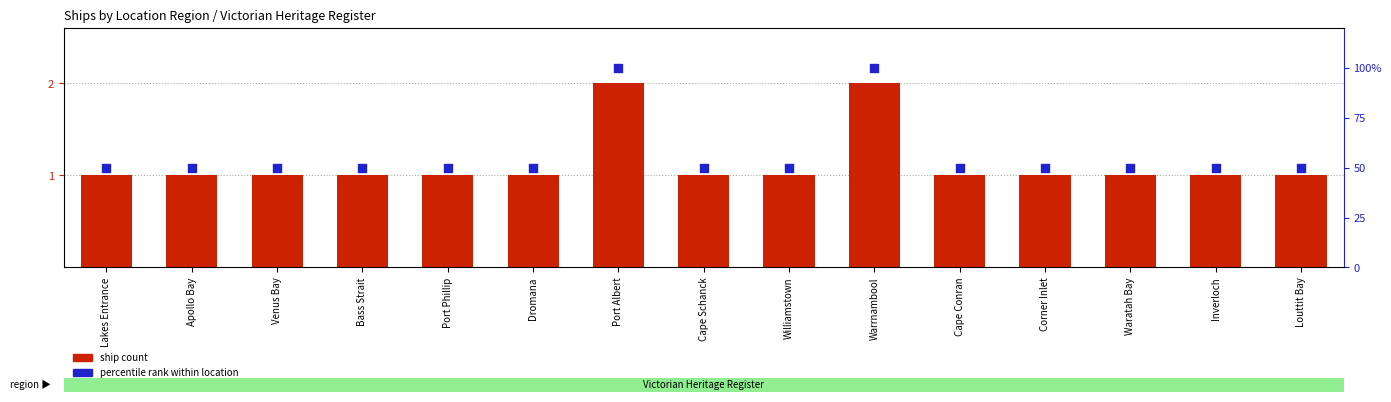

At how many categories does at least one series exceed 39?

15